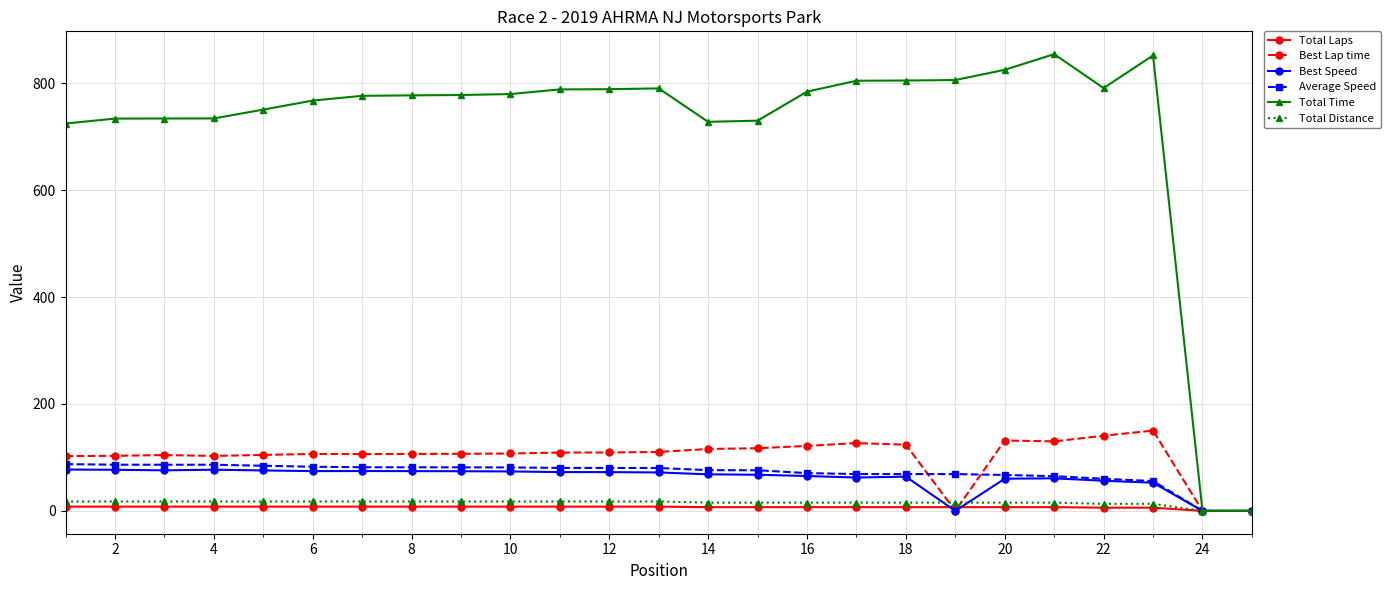

At how many categories does at least one series exceed 575?

23